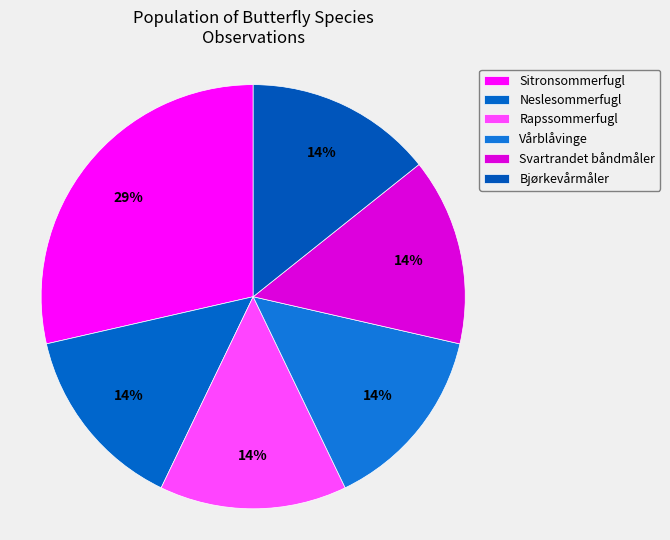

To the nearest percent, what portion does Neslesommerfugl represent?

14%